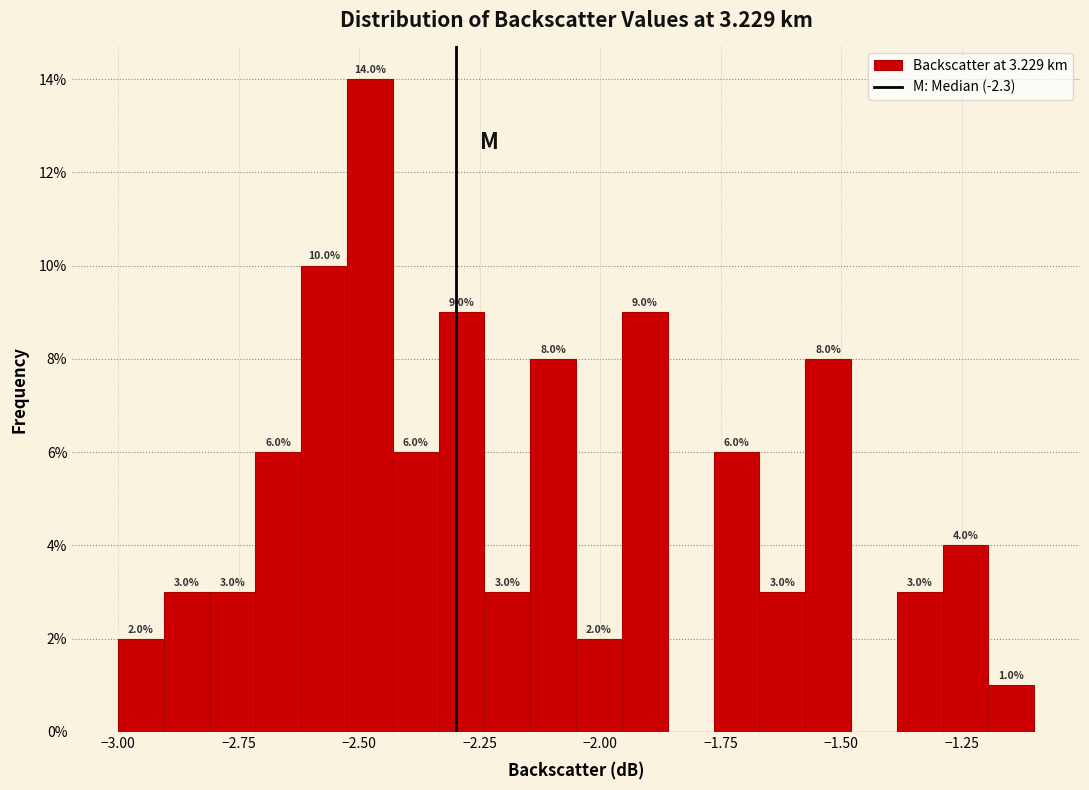

Read against the x-axis, roughly where is the centre of the tallest bar?

-2.50